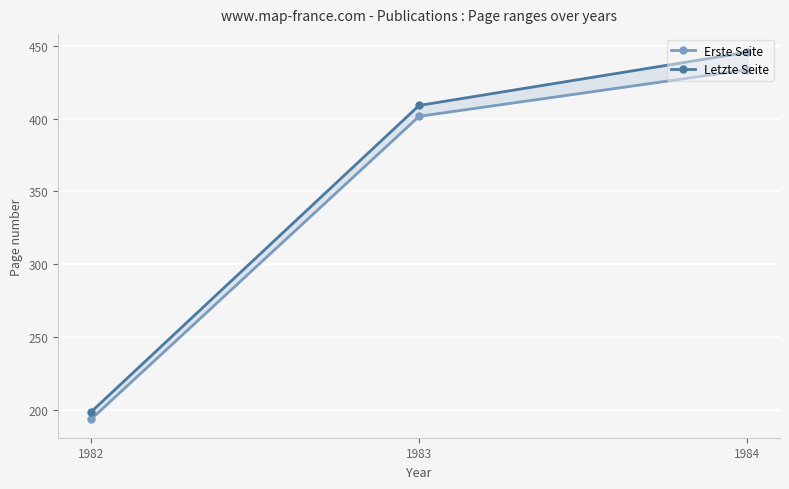

Count the number of categories in the chart.

3